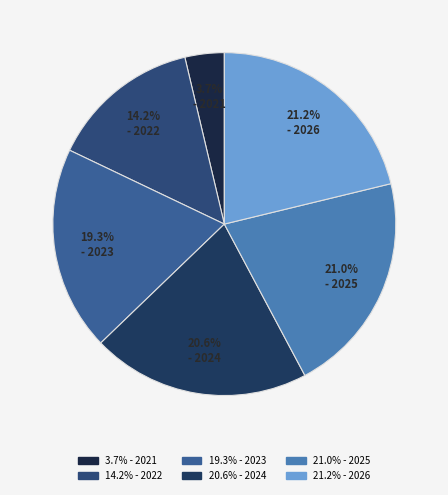

Count the number of slices in the pie.

6